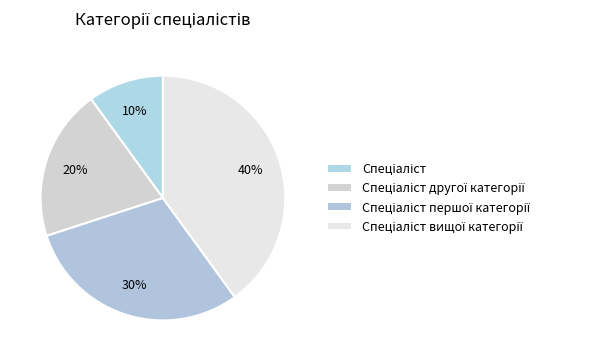

Rank the categories by value from highest to lowest.

Спеціаліст вищої категорії, Спеціаліст першої категорії, Спеціаліст другої категорії, Спеціаліст